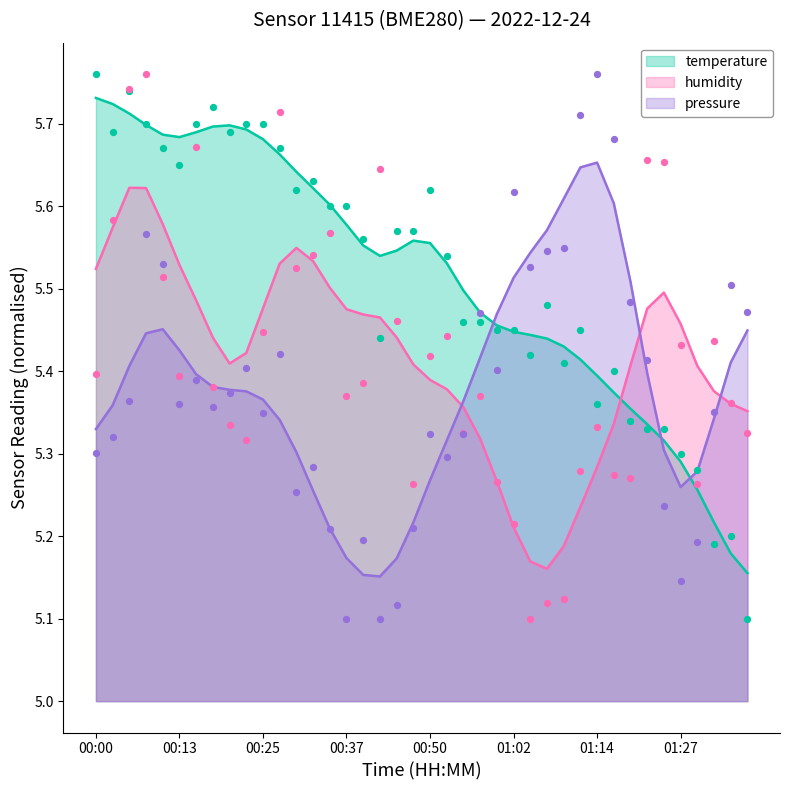

Which series has the largest total across all categories?

temperature